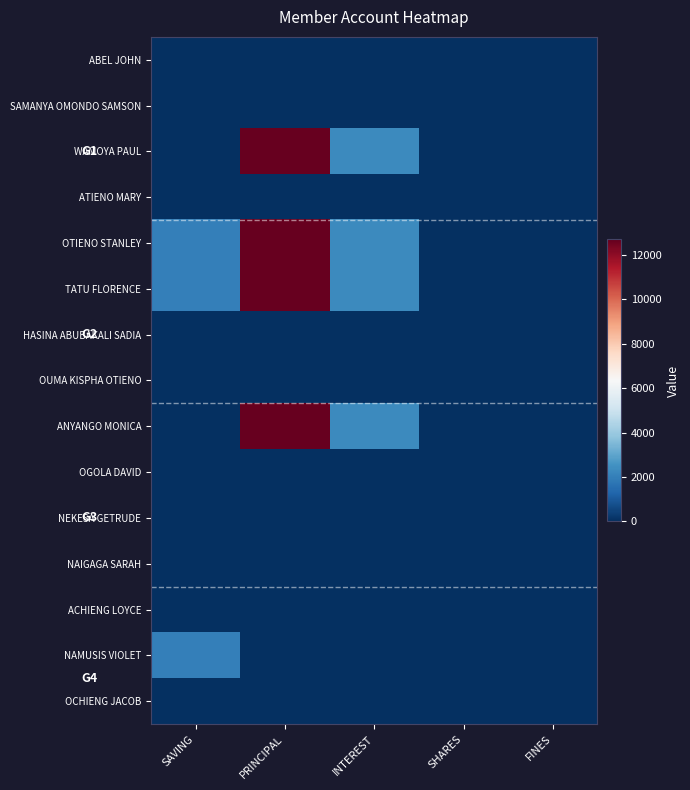

Reading right to left, what are all the values shown in this chart?

ABEL JOHN: FINES=0	SHARES=0	INTEREST=0	PRINCIPAL=0	SAVING=0
SAMANYA OMONDO SAMSON: FINES=0	SHARES=0	INTEREST=0	PRINCIPAL=0	SAVING=0
WAMOYA PAUL: FINES=0	SHARES=0	INTEREST=2300	PRINCIPAL=12700	SAVING=0
ATIENO MARY: FINES=0	SHARES=0	INTEREST=0	PRINCIPAL=0	SAVING=0
OTIENO STANLEY: FINES=0	SHARES=0	INTEREST=2300	PRINCIPAL=12700	SAVING=2000
TATU FLORENCE: FINES=0	SHARES=0	INTEREST=2300	PRINCIPAL=12700	SAVING=2000
HASINA ABUBAKALI SADIA: FINES=0	SHARES=0	INTEREST=0	PRINCIPAL=0	SAVING=0
OUMA KISPHA OTIENO: FINES=0	SHARES=0	INTEREST=0	PRINCIPAL=0	SAVING=0
ANYANGO MONICA: FINES=0	SHARES=0	INTEREST=2300	PRINCIPAL=12700	SAVING=0
OGOLA DAVID: FINES=0	SHARES=0	INTEREST=0	PRINCIPAL=0	SAVING=0
NEKESA GETRUDE: FINES=0	SHARES=0	INTEREST=0	PRINCIPAL=0	SAVING=0
NAIGAGA SARAH: FINES=0	SHARES=0	INTEREST=0	PRINCIPAL=0	SAVING=0
ACHIENG LOYCE: FINES=0	SHARES=0	INTEREST=0	PRINCIPAL=0	SAVING=0
NAMUSIS VIOLET: FINES=0	SHARES=0	INTEREST=0	PRINCIPAL=0	SAVING=2000
OCHIENG JACOB: FINES=0	SHARES=0	INTEREST=0	PRINCIPAL=0	SAVING=0